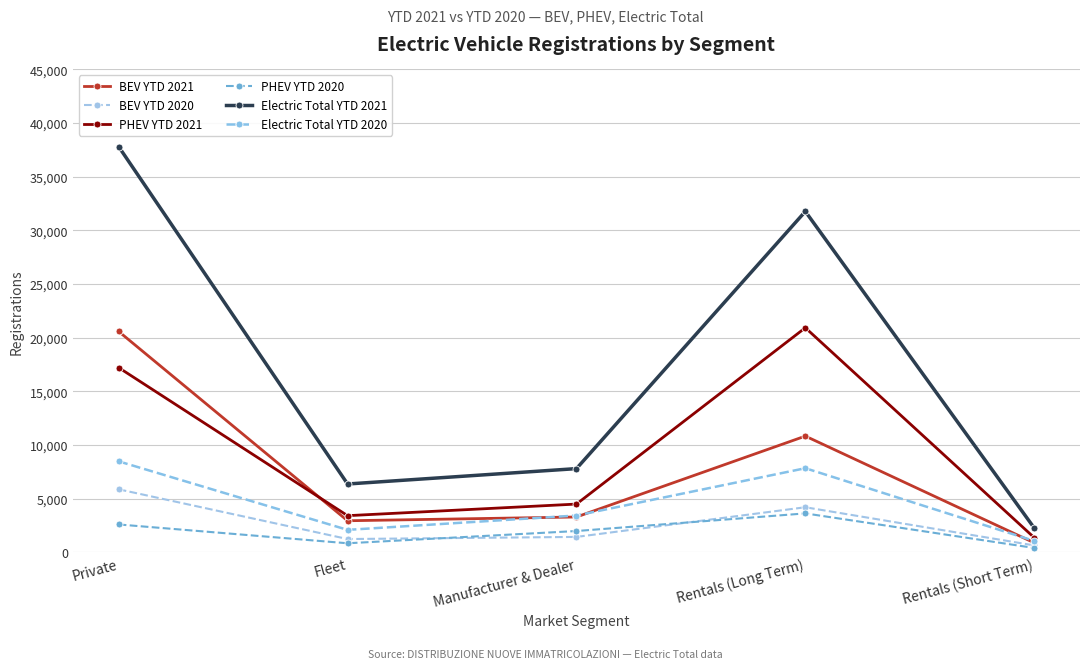

How many data points in BEV YTD 2020 are less than 1446?

2